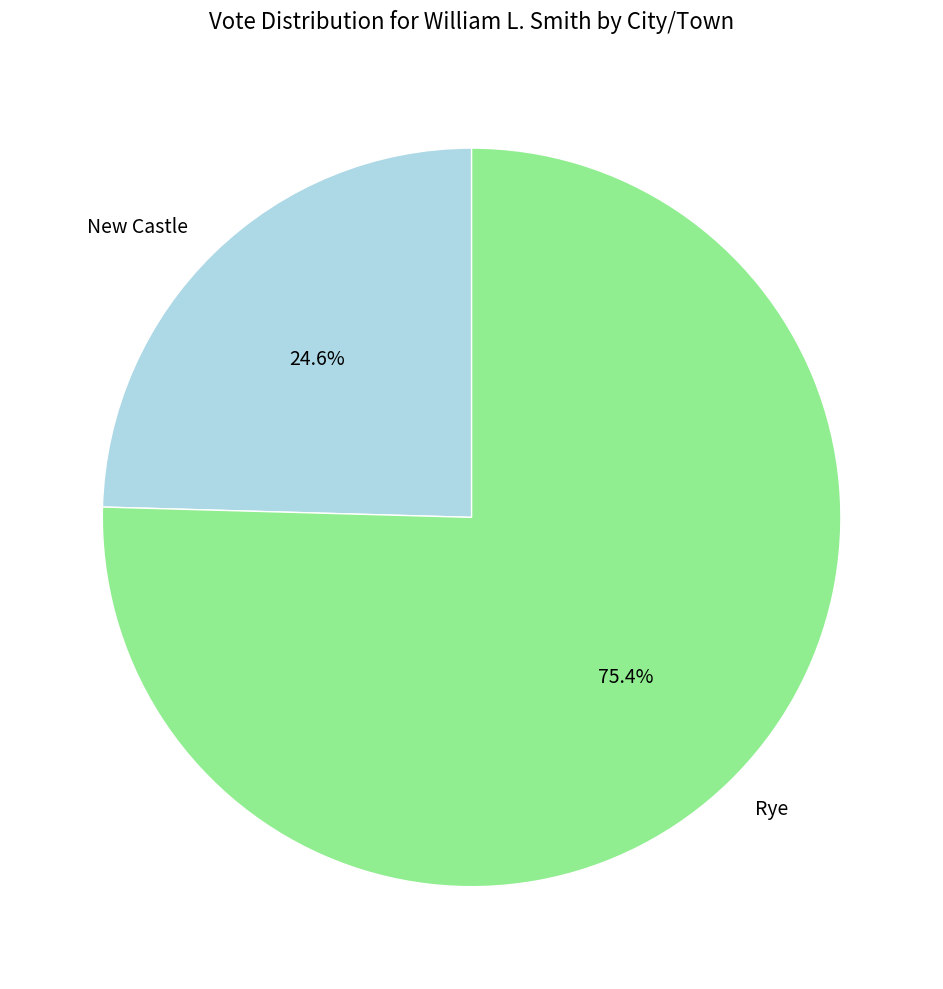

Which has a higher value, Rye or New Castle?

Rye